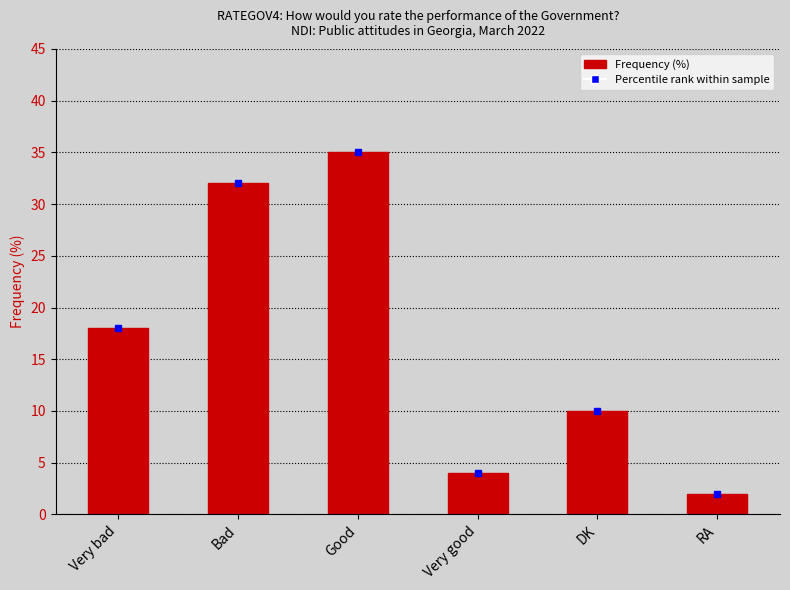

What is the label of the 6th bar from the left?

RA